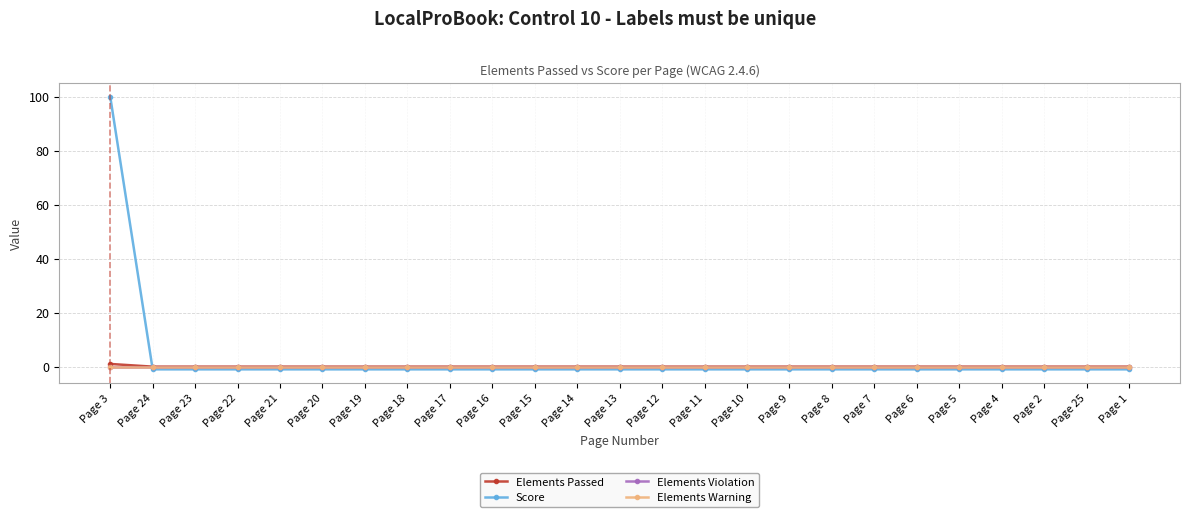

Reading left to right, transcribe all the data shown in this chart.

Elements Passed: 1	0	0	0	0	0	0	0	0	0	0	0	0	0	0	0	0	0	0	0	0	0	0	0	0
Score: 100	-1	-1	-1	-1	-1	-1	-1	-1	-1	-1	-1	-1	-1	-1	-1	-1	-1	-1	-1	-1	-1	-1	-1	-1
Elements Violation: 0	0	0	0	0	0	0	0	0	0	0	0	0	0	0	0	0	0	0	0	0	0	0	0	0
Elements Warning: 0	0	0	0	0	0	0	0	0	0	0	0	0	0	0	0	0	0	0	0	0	0	0	0	0